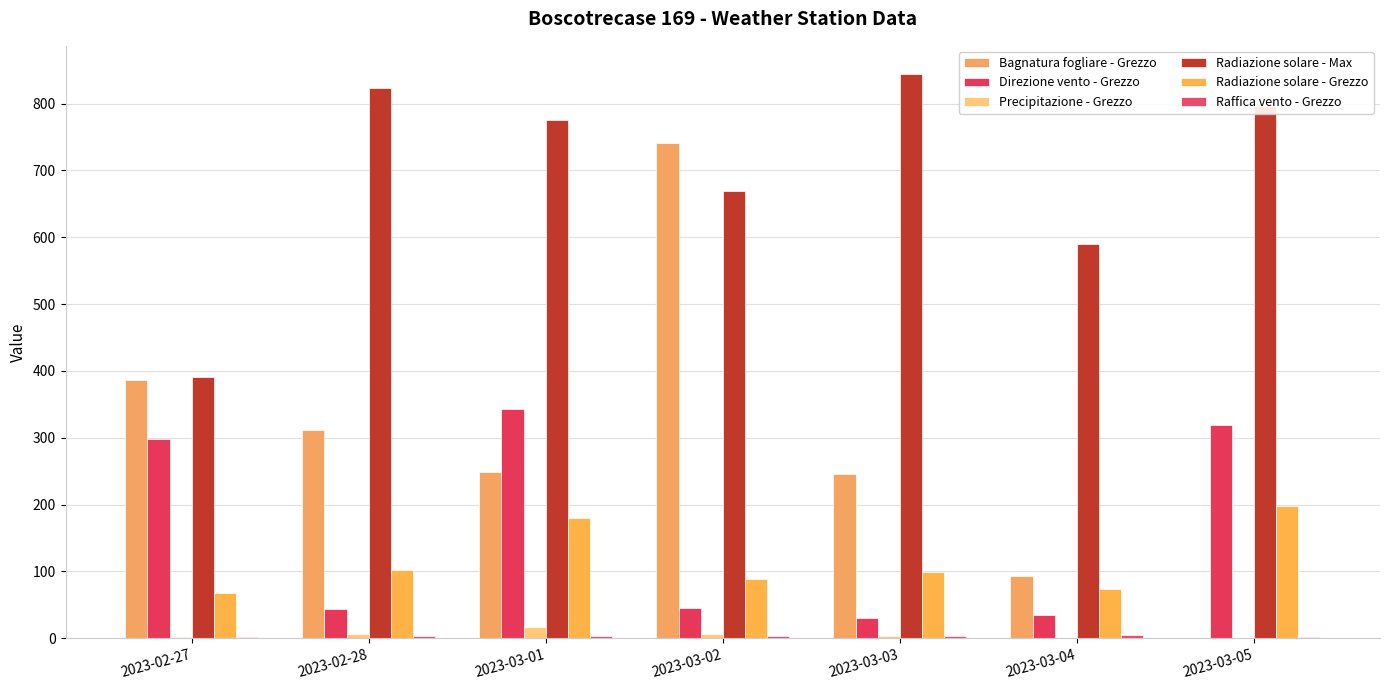

Count the number of data series in this chart.

6